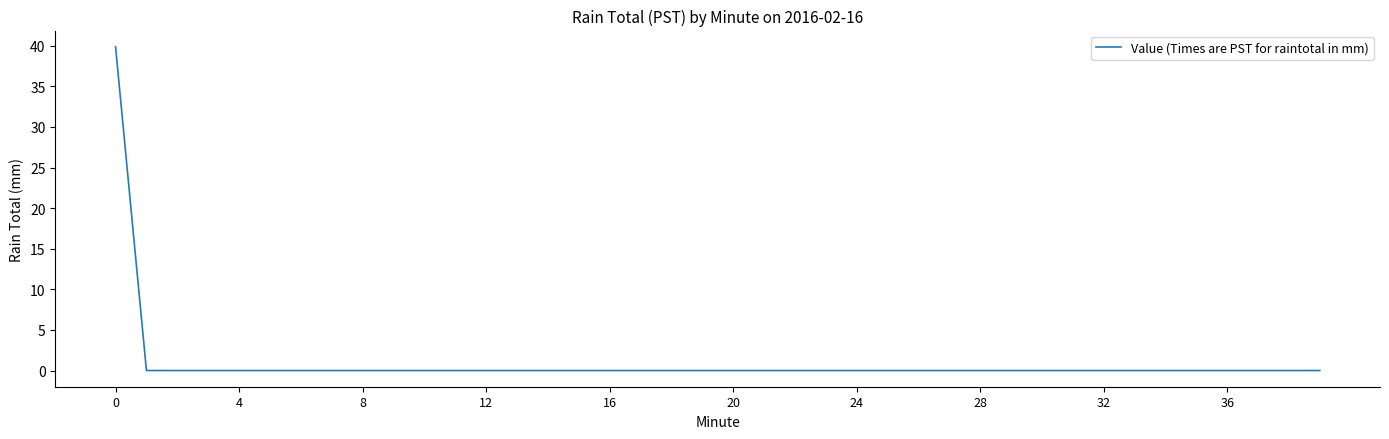

What is the difference between the maximum and minimum values?

39.9